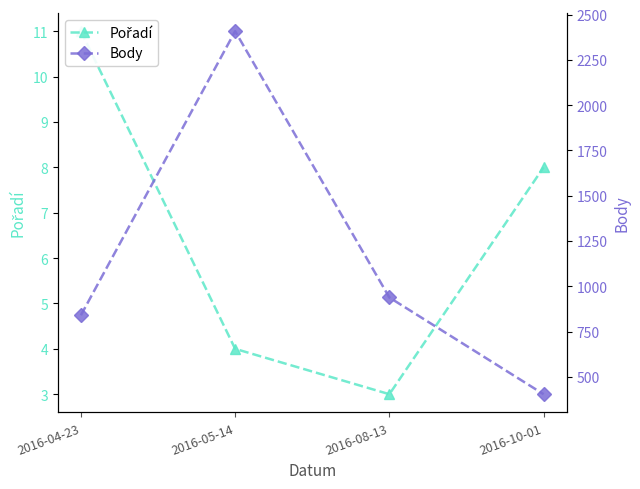

True or false: Pořadí and Body intersect in this chart.

False